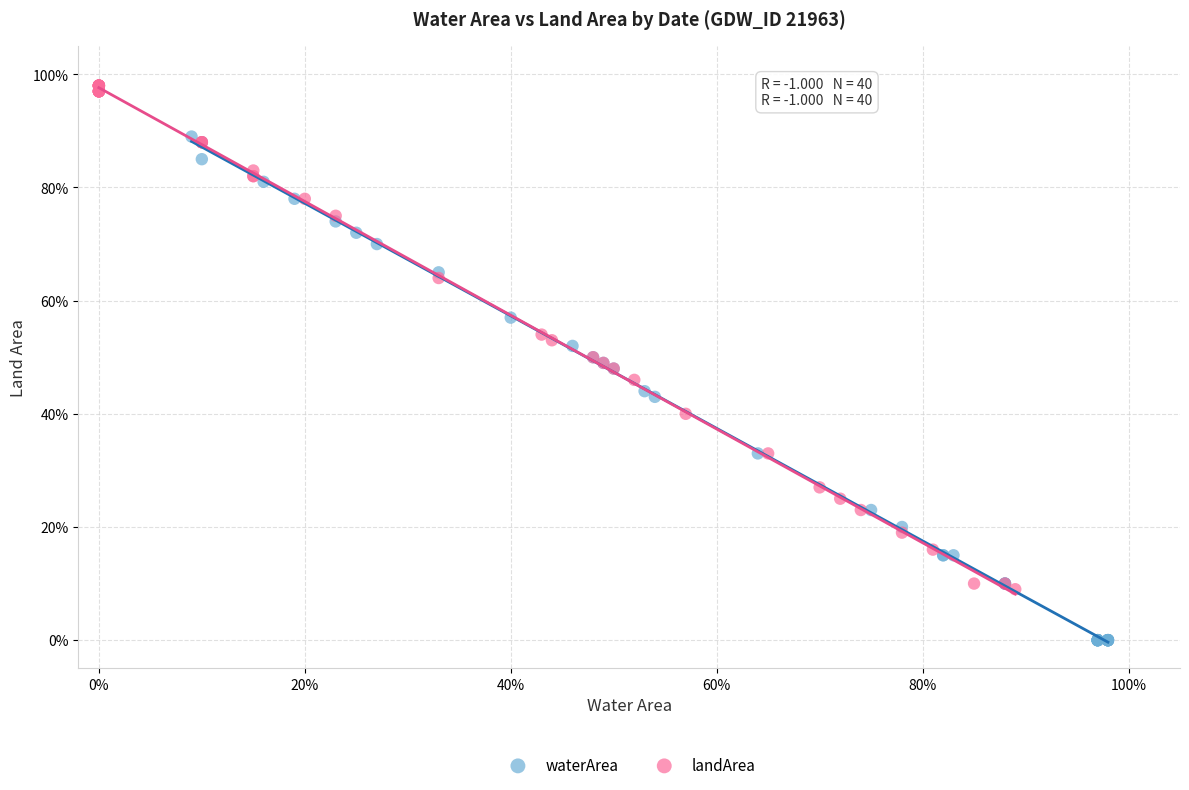

Which series reaches the maximum Y coordinate?

landArea